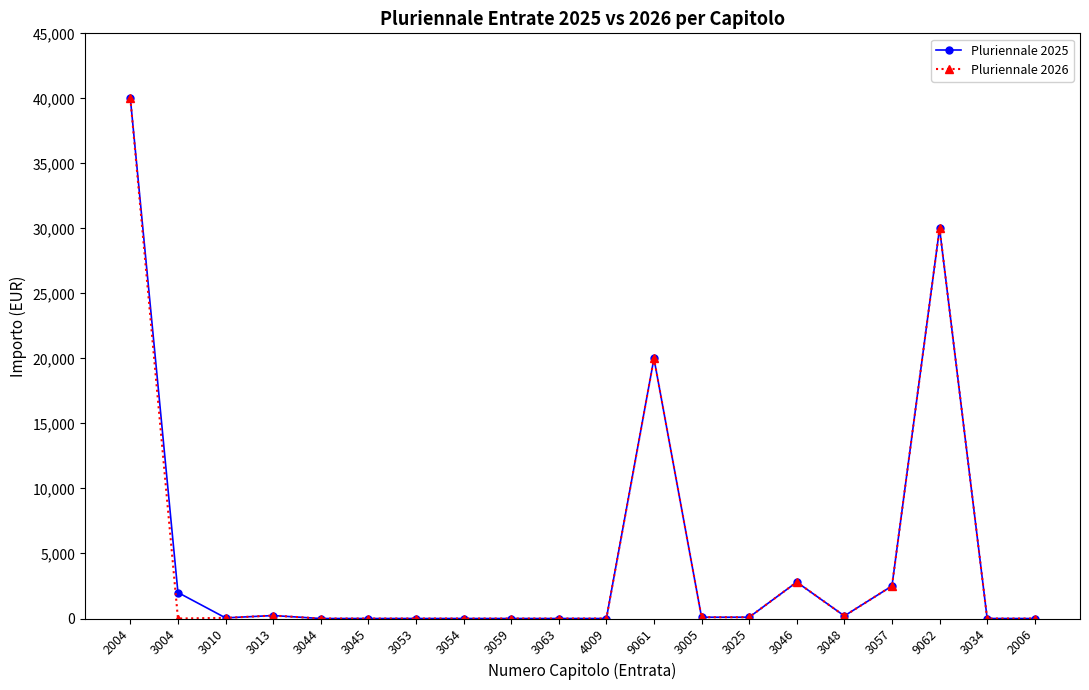

True or false: Pluriennale 2026 has more than 2 interior local peaks.

True